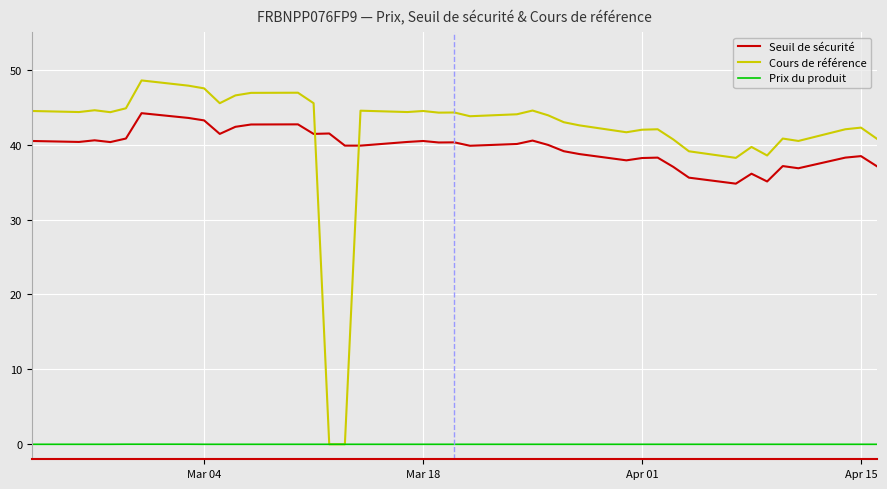

True or false: Prix du produit and Seuil de sécurité intersect in this chart.

False